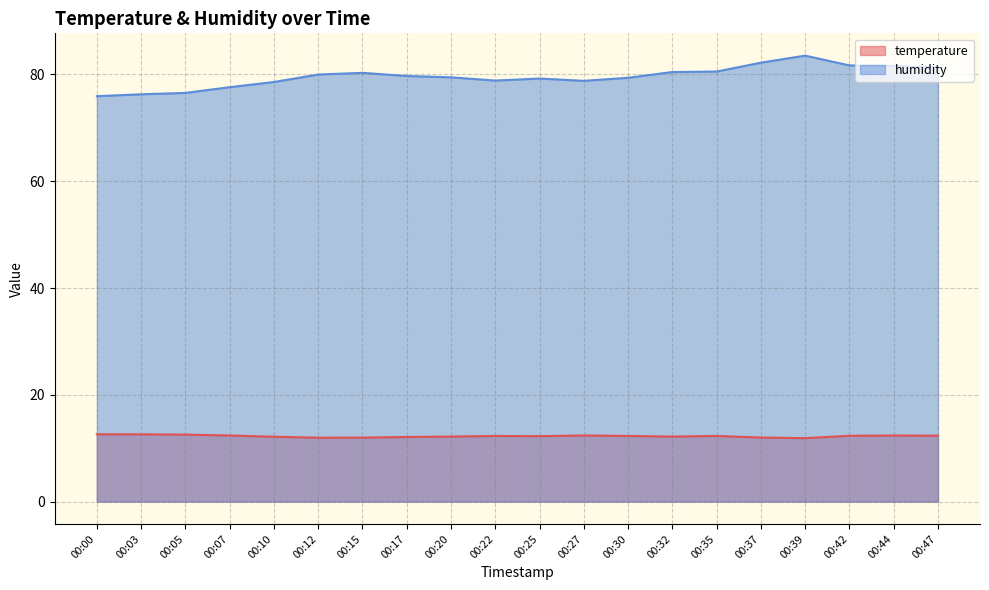

How many distinct data groups are displayed?

2